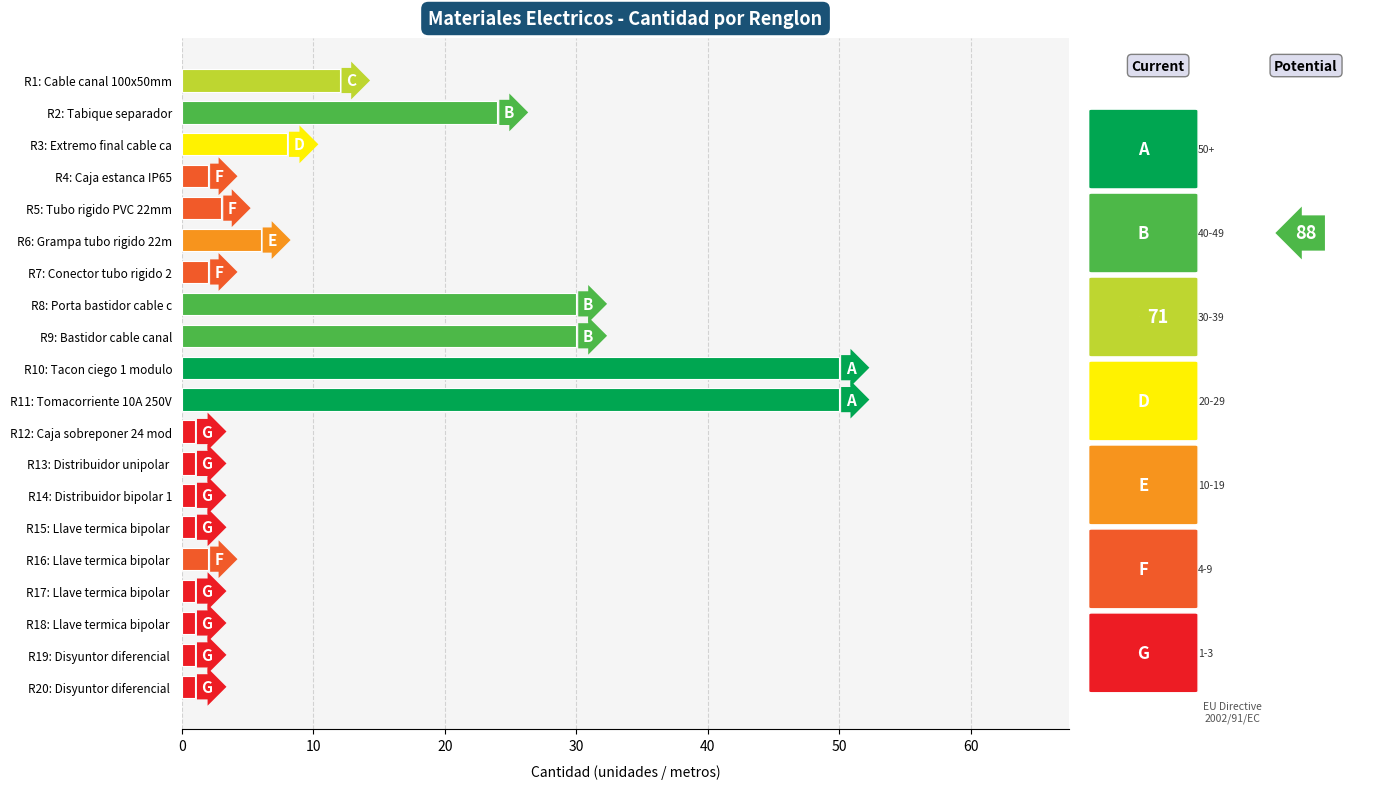

Are the bars horizontal?

Yes